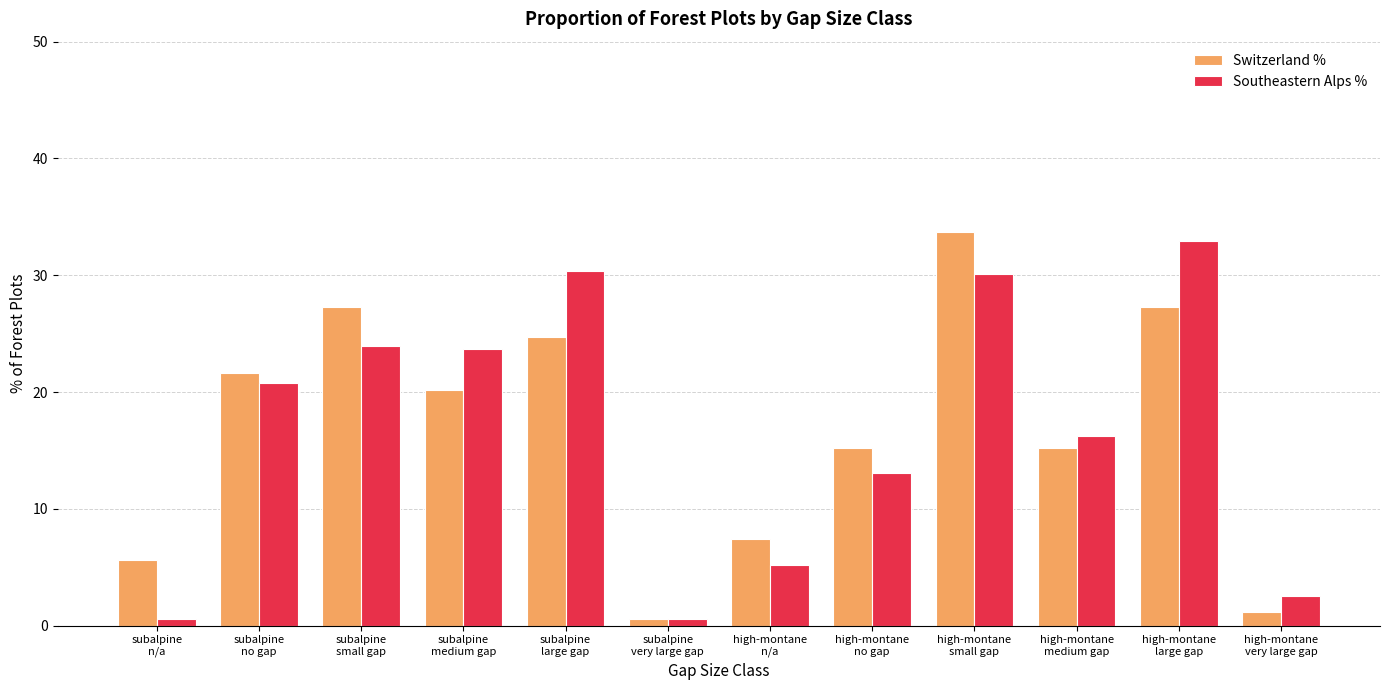

Read the Switzerland % value at subalpine
n/a.

5.6